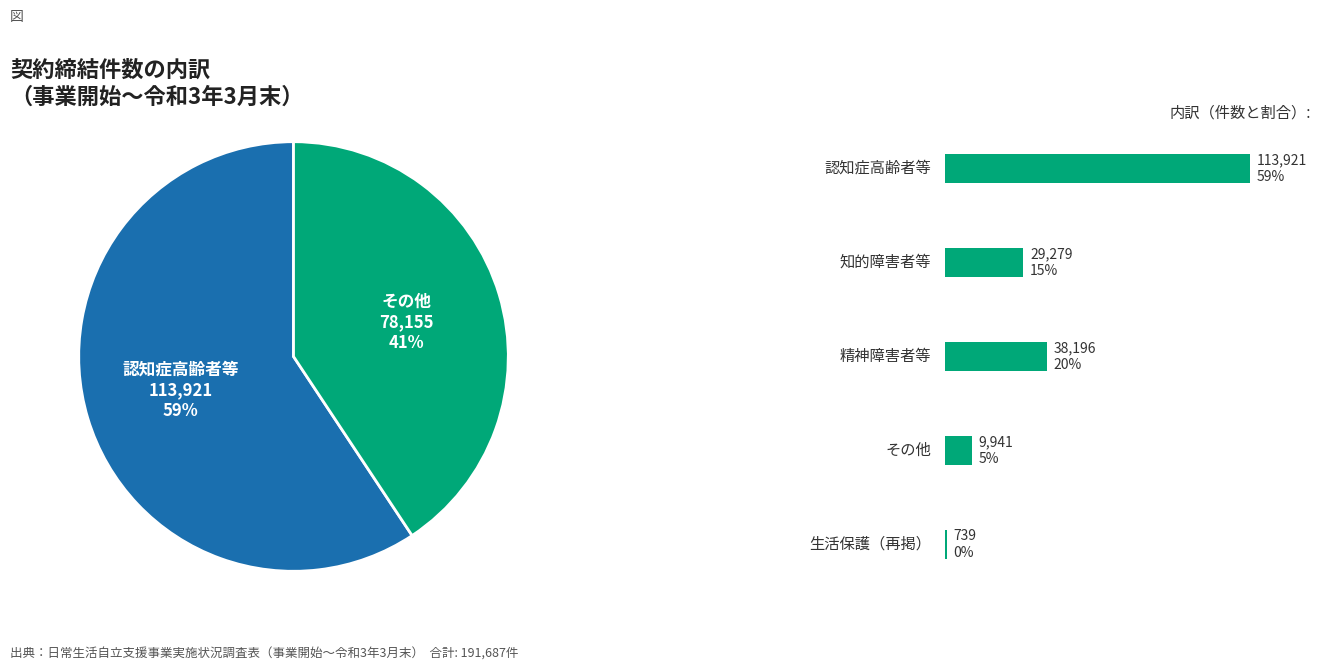

Is there a majority slice in this chart?

Yes